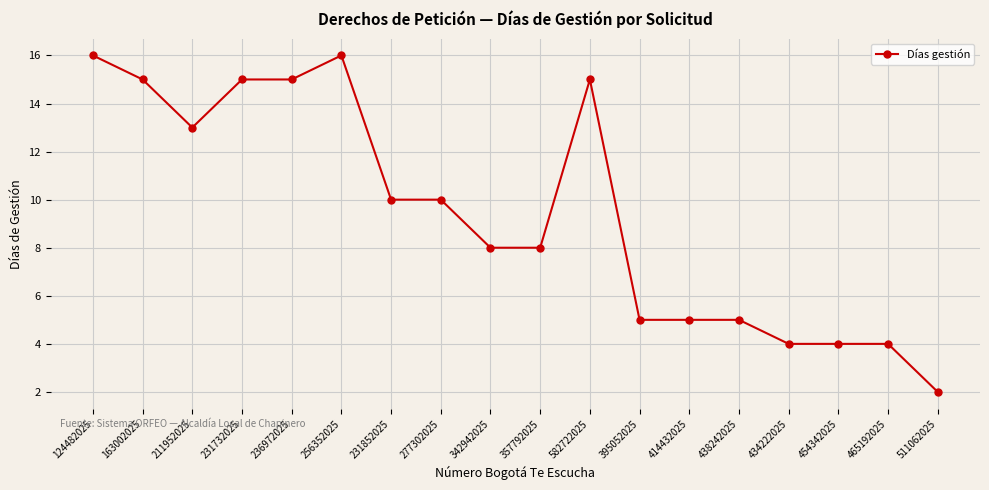

What is the difference between the maximum and minimum values?

14